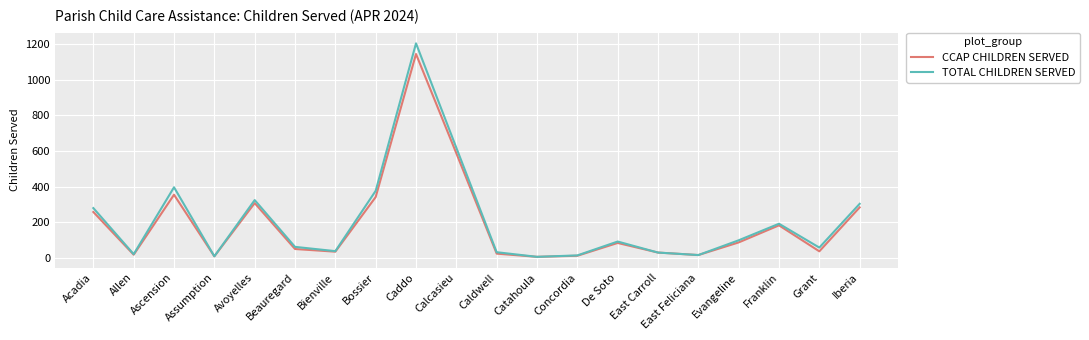

What is the sum of all CCAP CHILDREN SERVED values?

3852